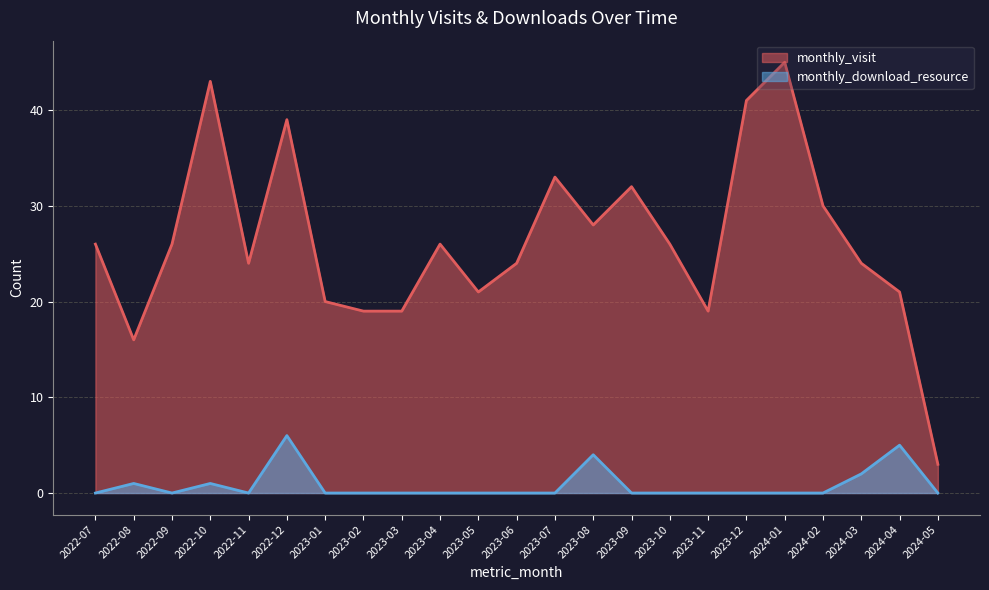

Rank the series by their average value, from highest to lowest.

monthly_visit, monthly_download_resource